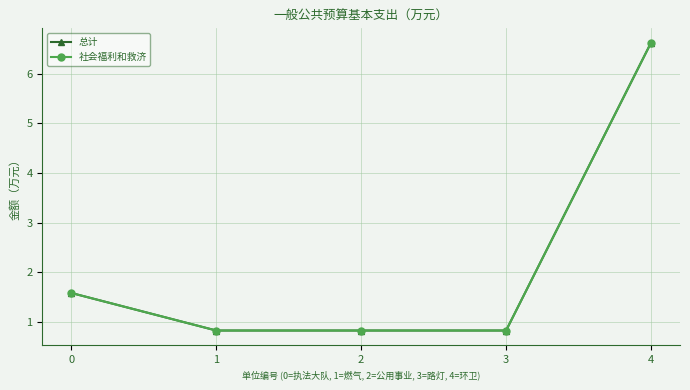

Is it true that 总计 equals 0.8 at 3?

True